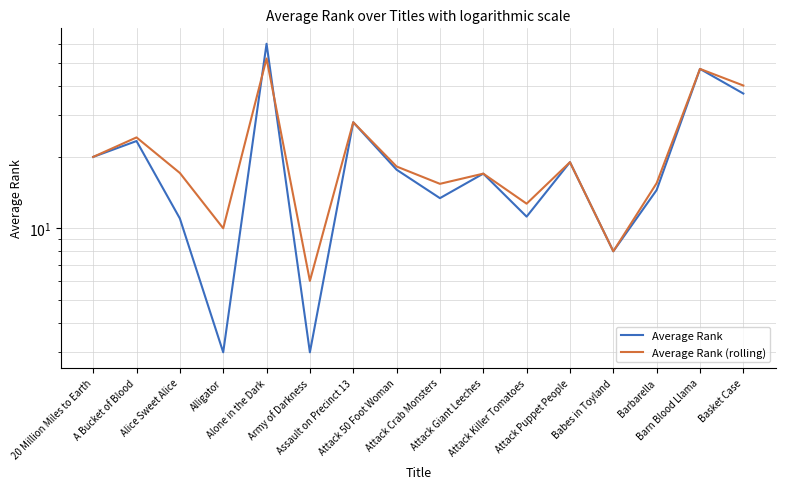

At which category does Average Rank (rolling) reach its first local valley?

Alligator